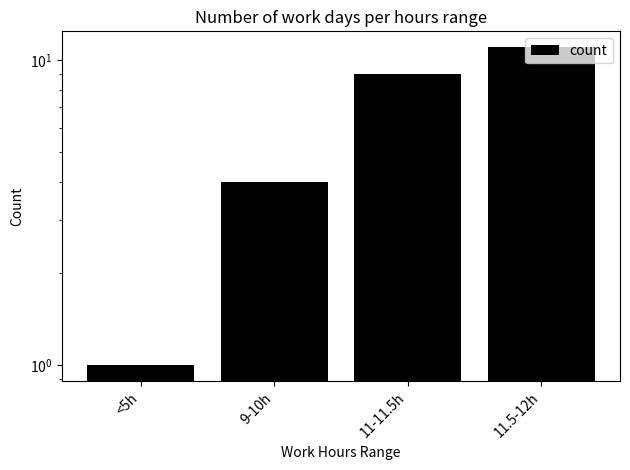

What is the value of the 3rd bar from the left?

9